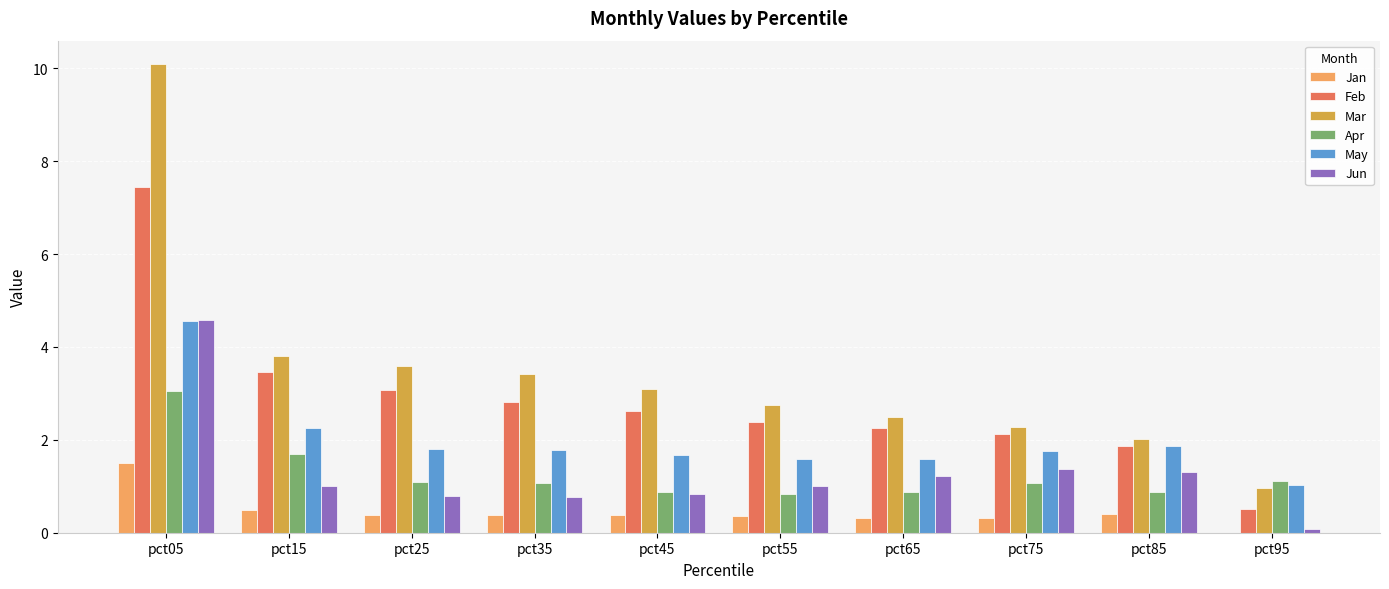

Between pct05 and pct95, which series saw the biggest shift?

Mar